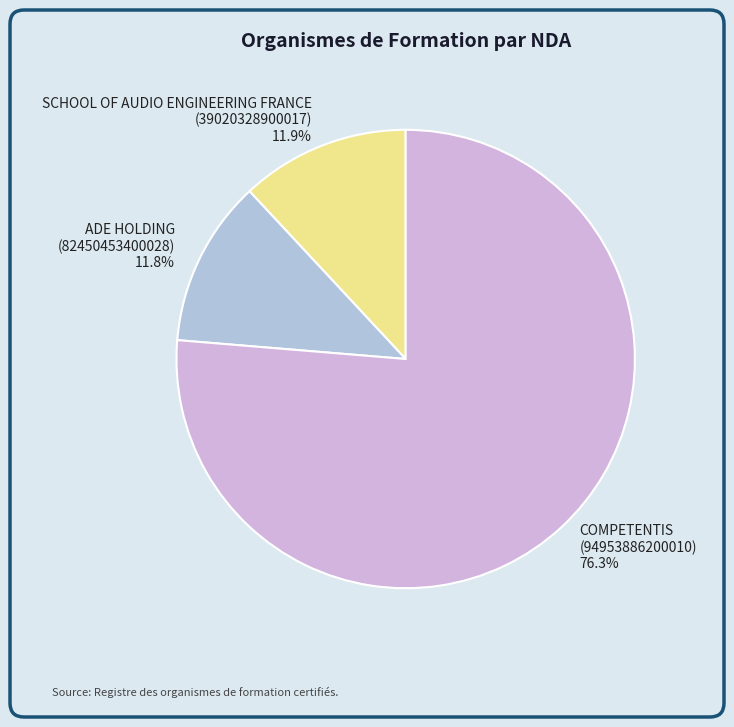

Is there any slice that represents more than half of the pie?

Yes